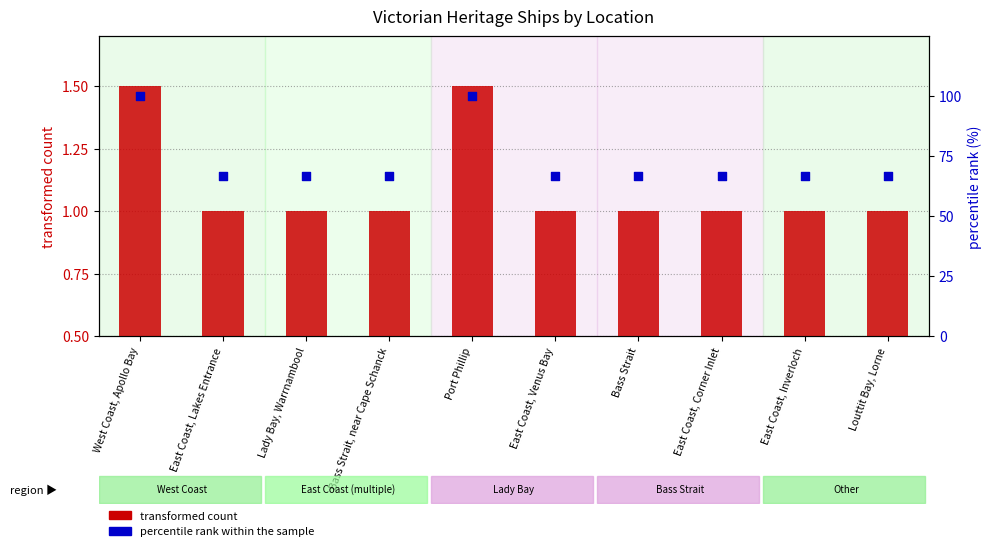

Which series contains the lowest Y value?

transformed count